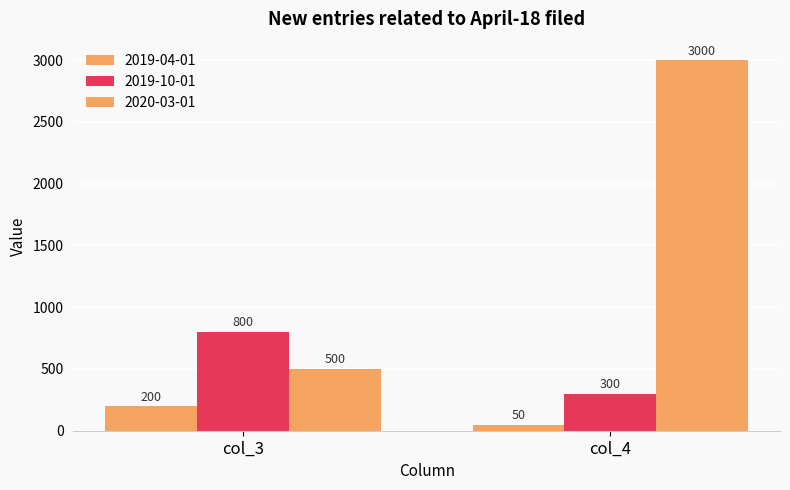

At which category is the sum across all series the highest?

col_4